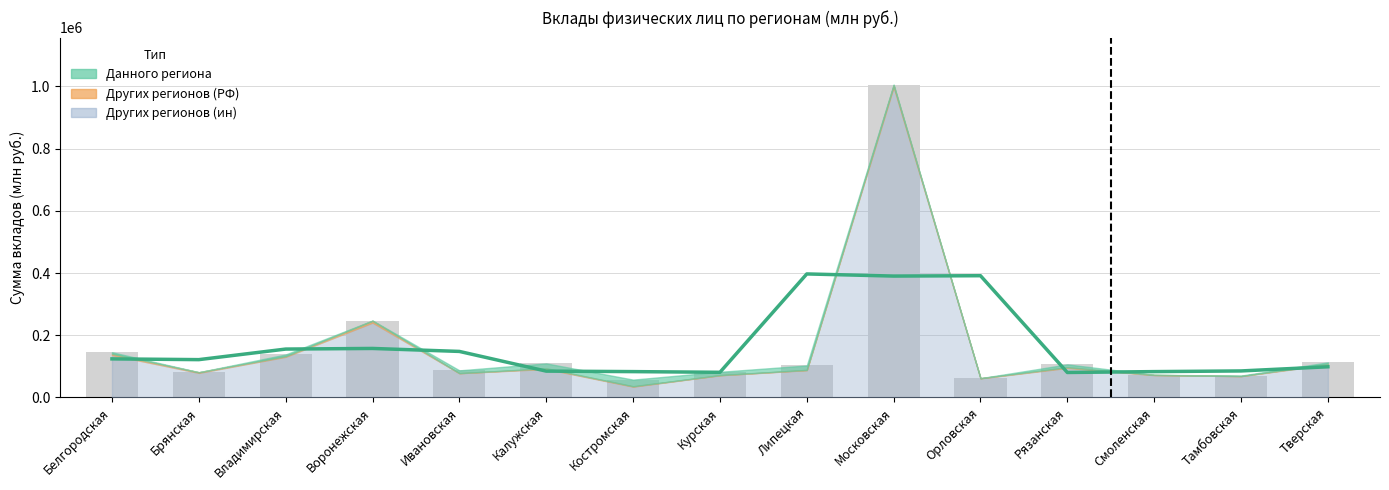

How many distinct data groups are displayed?

3